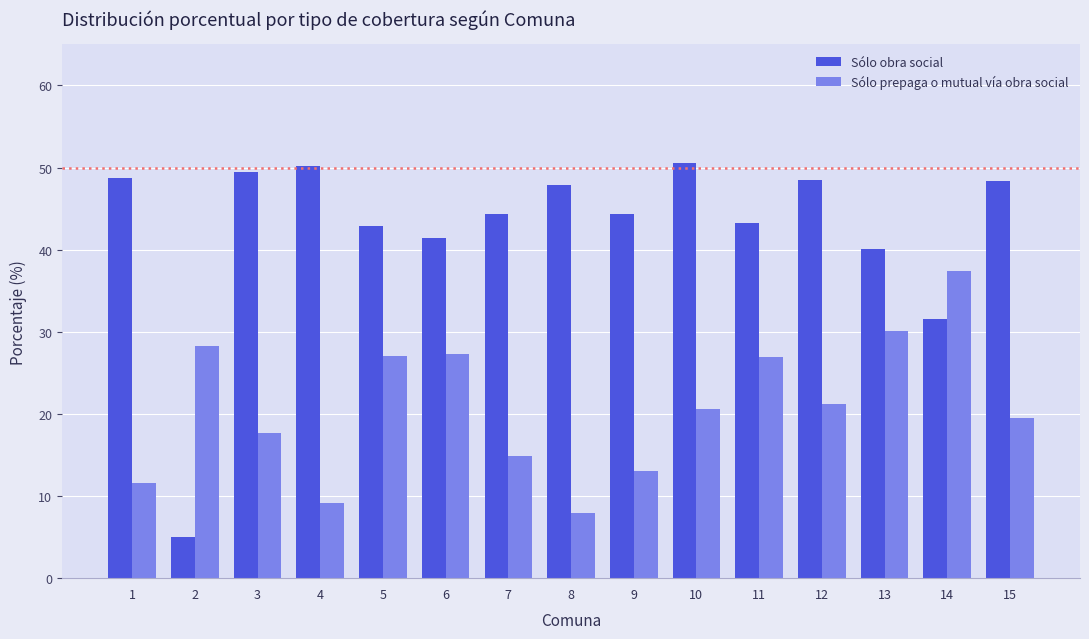

At which label does Sólo prepaga o mutual vía obra social reach its peak?

14